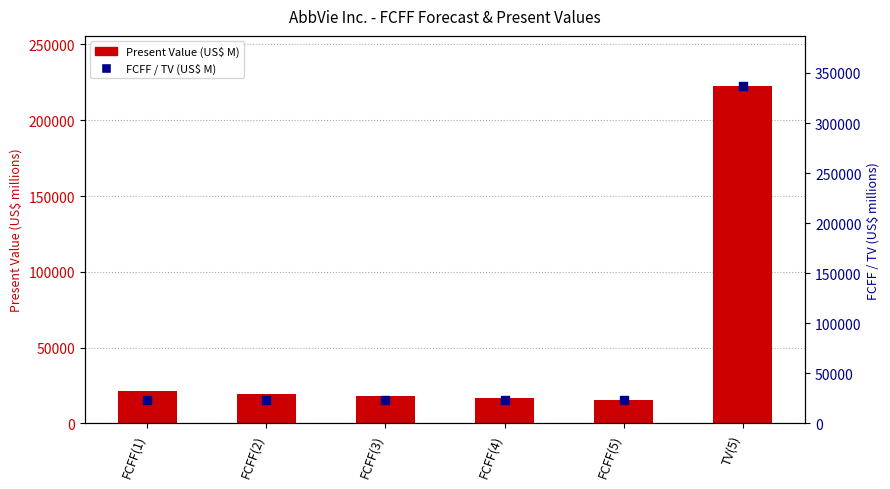

Which series has the widest spread of Y values?

FCFF / TV (US$ M)